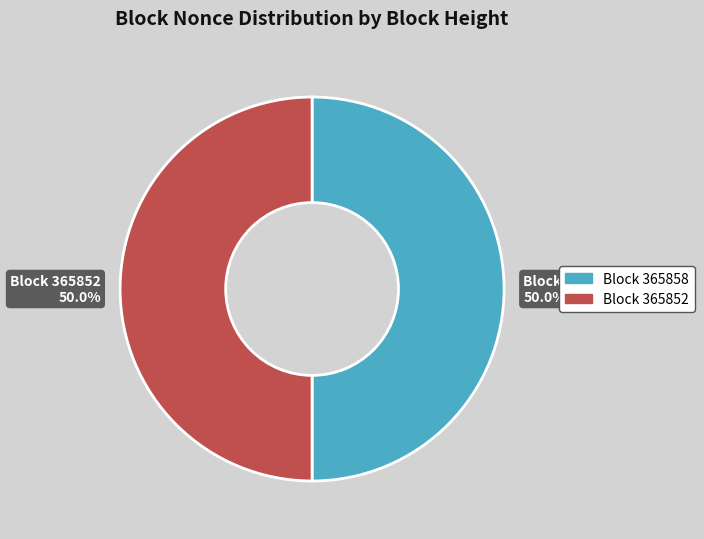

Approximately how many times larger is the value at Block 365858 compared to Block 365852?

1.0